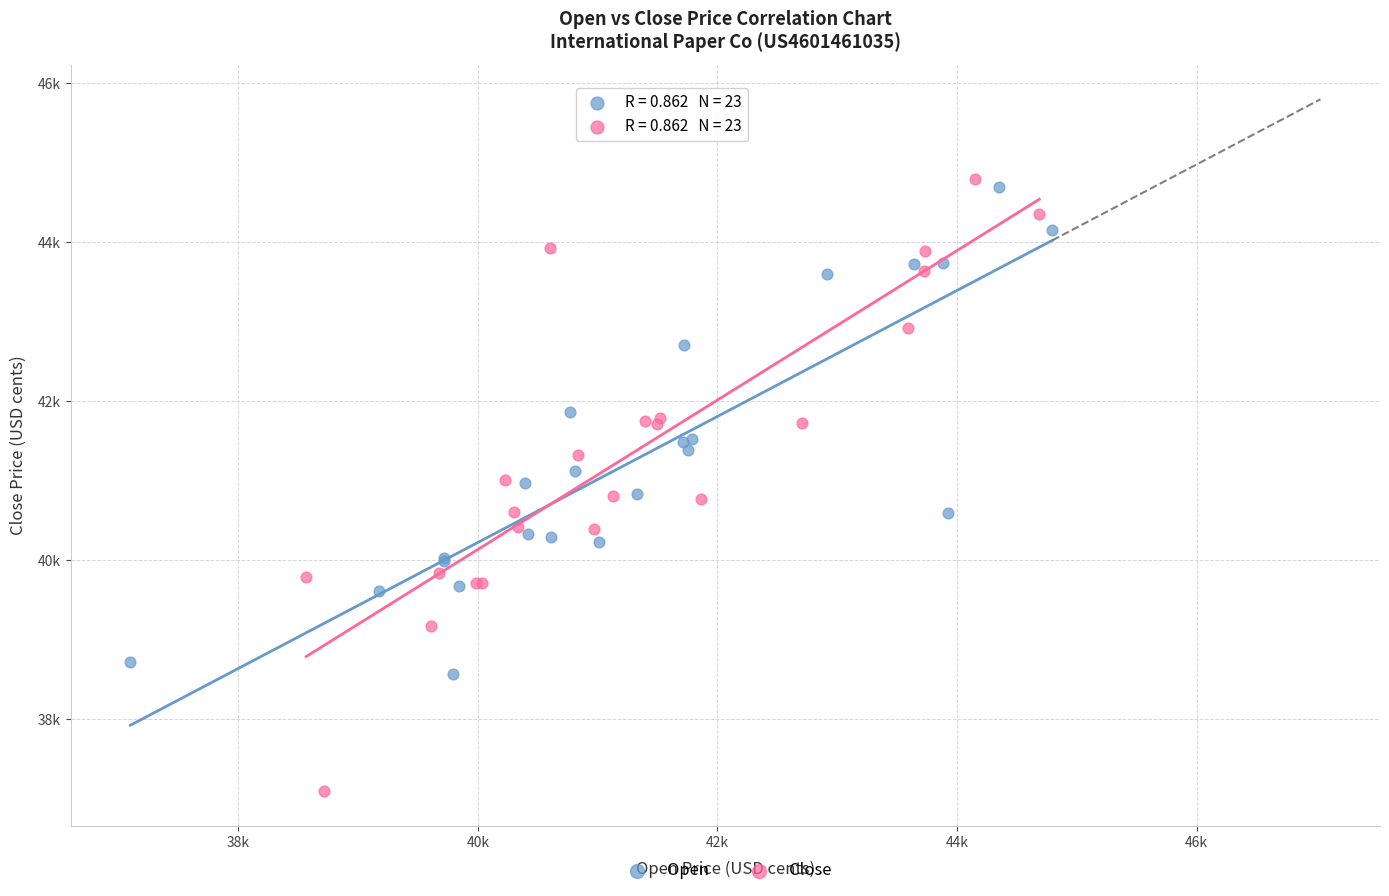

What are all the series names shown in the legend?

Open, Close